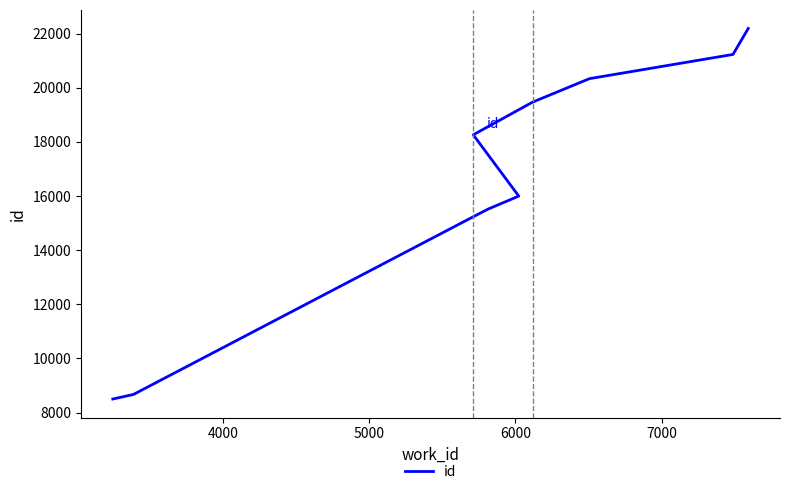

True or false: the data shows 9278 at 9.

False